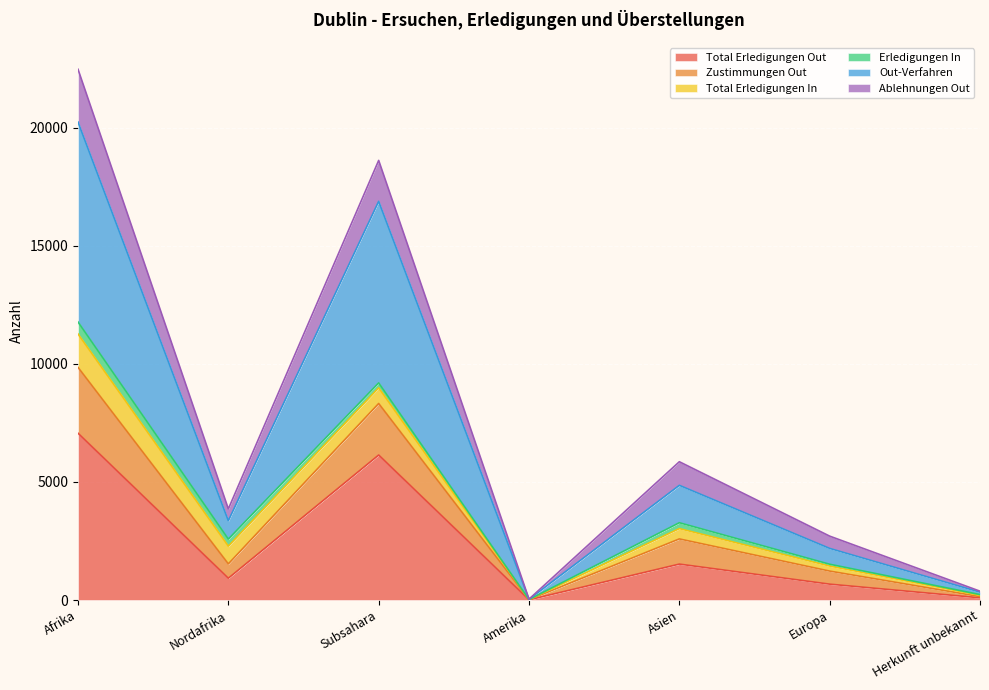

What is the maximum value for Total Erledigungen Out?

7062